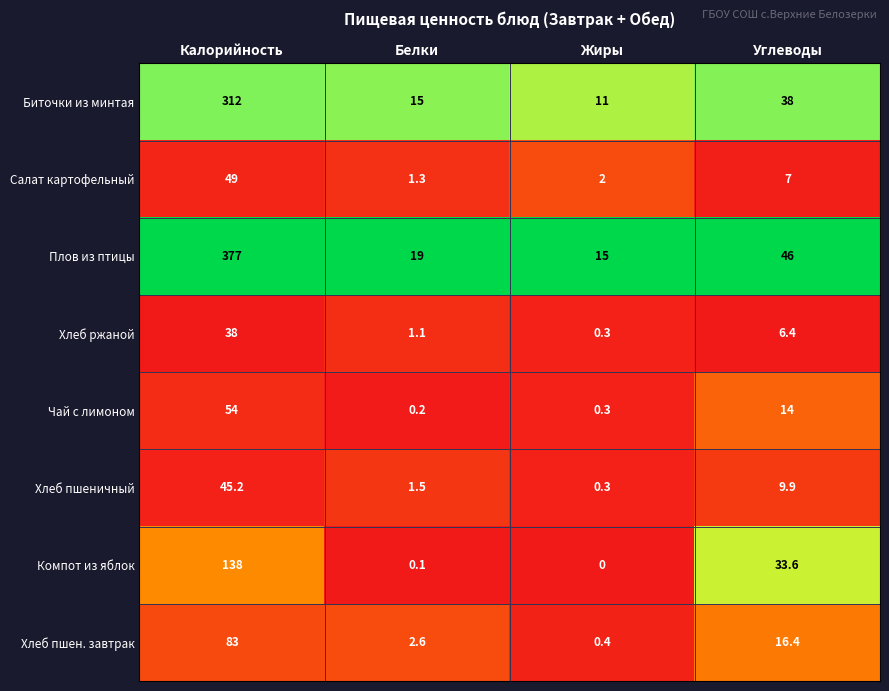

Which series has the largest total across all categories?

Плов из птицы